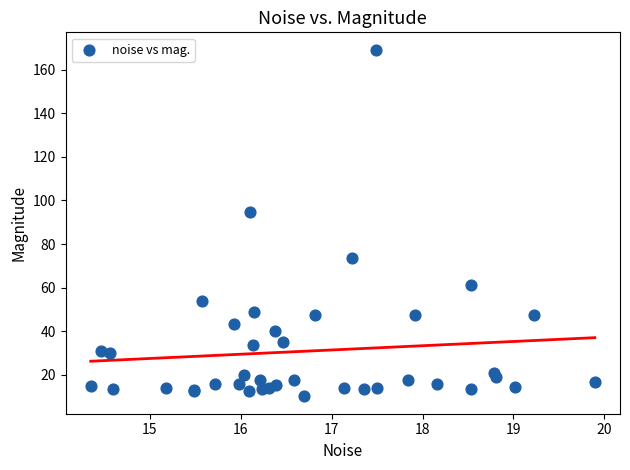

What Y value in the scatter plot is closest to 89?

94.9